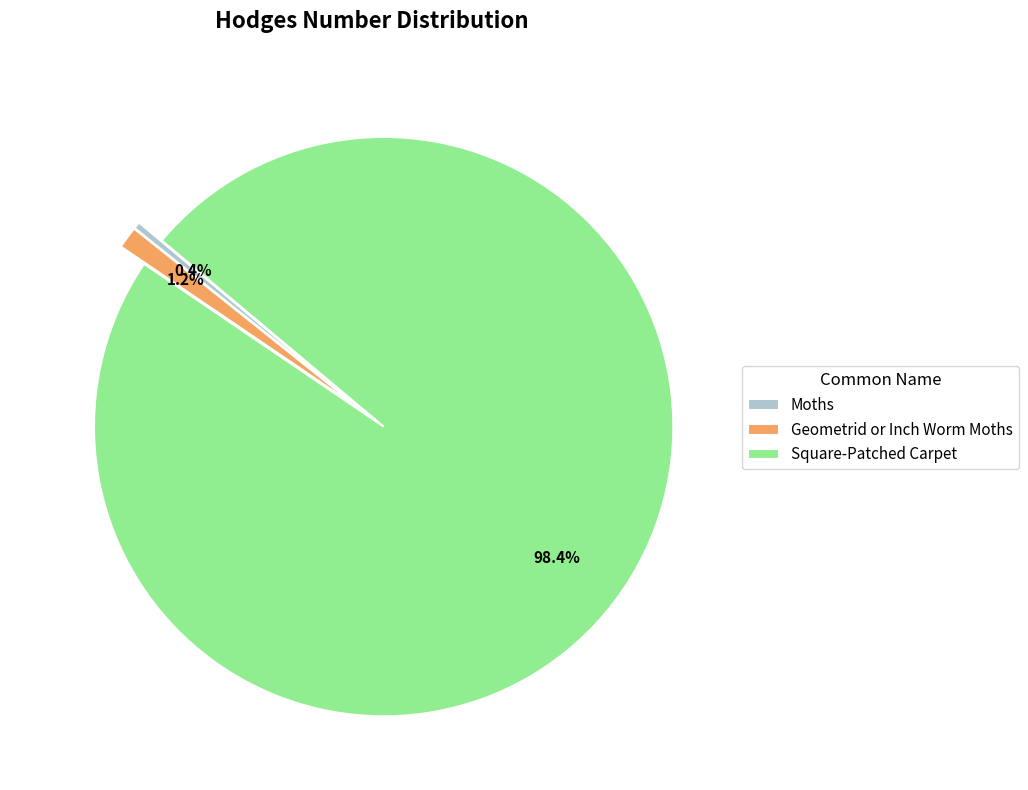

The Square-Patched Carpet slice represents 90% of the pie. True or false?

False